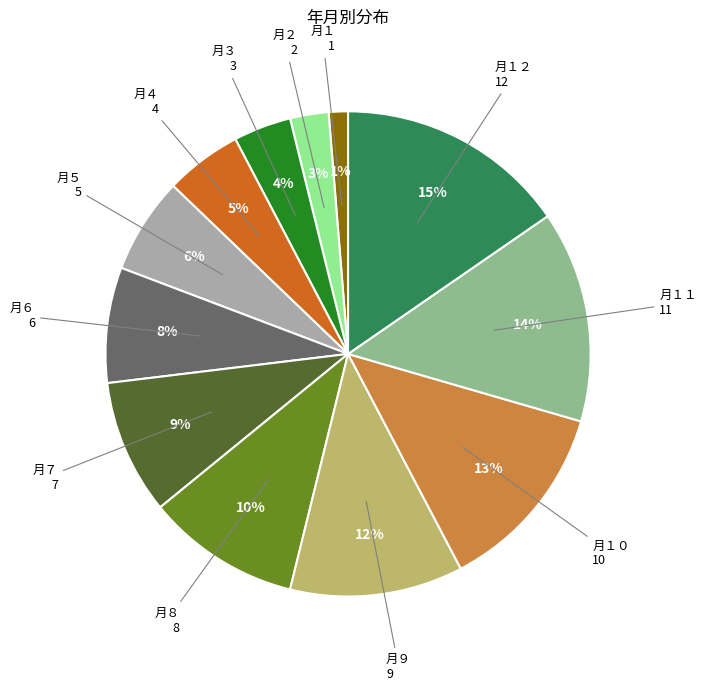

To the nearest percent, what is the difference between the largest and smallest slice percentages?

14%